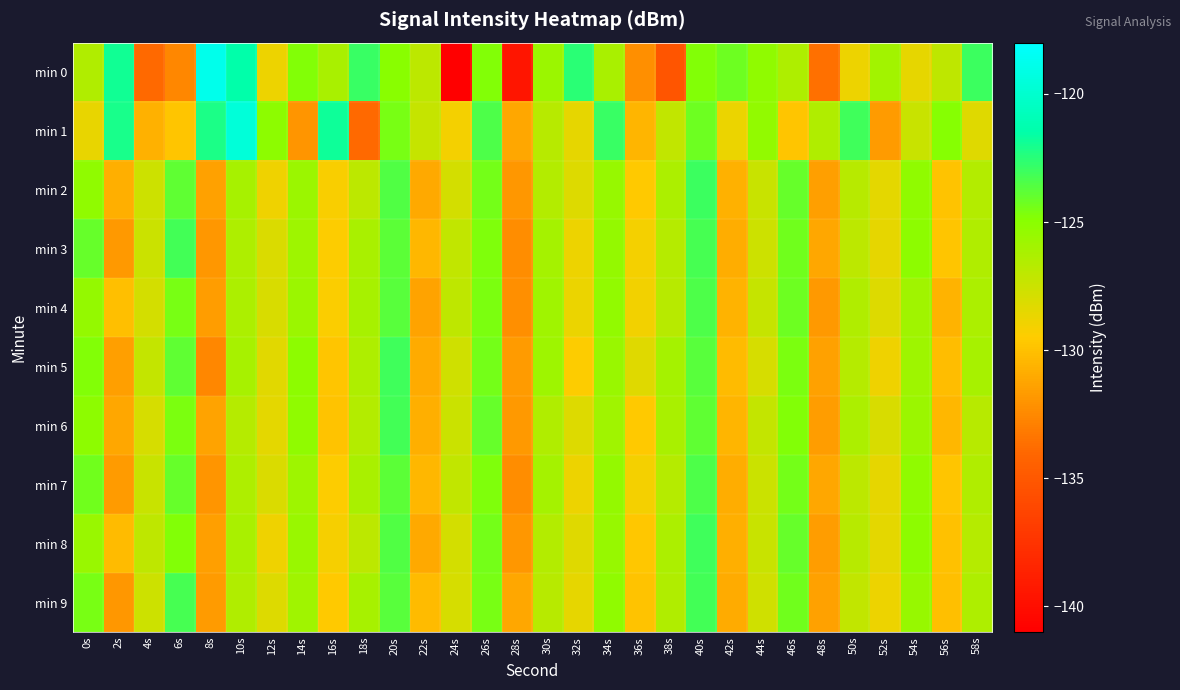

Reading left to right, extract all data points from this chart.

min 0: 0s=-126.5	2s=-121.9	4s=-133.9	6s=-132.6	8s=-118.9	10s=-121.4	12s=-128.8	14s=-124.8	16s=-126.2	18s=-122.9	20s=-125.0	22s=-127.0	24s=-140.9	26s=-124.8	28s=-139.5	30s=-125.7	32s=-122.5	34s=-126.2	36s=-132.2	38s=-135.2	40s=-124.8	42s=-124.3	44s=-125.3	46s=-126.4	48s=-133.6	50s=-128.9	52s=-125.9	54s=-128.5	56s=-127.0	58s=-123.0
min 1: 0s=-128.6	2s=-122.1	4s=-130.7	6s=-129.9	8s=-122.2	10s=-119.6	12s=-125.1	14s=-132.0	16s=-121.9	18s=-134.0	20s=-124.5	22s=-127.3	24s=-129.1	26s=-123.4	28s=-131.2	30s=-126.8	32s=-128.6	34s=-122.9	36s=-130.5	38s=-127.1	40s=-124.2	42s=-128.7	44s=-125.3	46s=-129.8	48s=-126.5	50s=-123.1	52s=-131.7	54s=-127.4	56s=-124.9	58s=-128.3
min 2: 0s=-125.2	2s=-130.8	4s=-127.6	6s=-123.9	8s=-131.4	10s=-126.1	12s=-128.9	14s=-125.7	16s=-129.3	18s=-126.9	20s=-123.5	22s=-131.1	24s=-127.8	26s=-124.4	28s=-131.9	30s=-126.6	32s=-128.2	34s=-125.5	36s=-129.6	38s=-126.3	40s=-123.0	42s=-130.7	44s=-127.4	46s=-124.1	48s=-131.5	50s=-126.8	52s=-128.5	54s=-125.2	56s=-129.9	58s=-126.6
min 3: 0s=-124.1	2s=-131.8	4s=-127.5	6s=-123.2	8s=-131.9	10s=-126.4	12s=-128.1	14s=-125.8	16s=-129.5	18s=-126.2	20s=-123.8	22s=-130.4	24s=-127.1	26s=-124.7	28s=-132.3	30s=-126.0	32s=-128.8	34s=-125.4	36s=-129.1	38s=-126.7	40s=-123.3	42s=-130.9	44s=-127.6	46s=-124.3	48s=-131.2	50s=-126.9	52s=-128.6	54s=-125.1	56s=-129.8	58s=-126.5
min 4: 0s=-125.4	2s=-130.1	4s=-127.8	6s=-124.5	8s=-131.6	10s=-126.3	12s=-128.0	14s=-125.7	16s=-129.4	18s=-126.1	20s=-123.7	22s=-131.3	24s=-127.0	26s=-124.6	28s=-132.2	30s=-125.9	32s=-128.7	34s=-125.3	36s=-129.0	38s=-126.8	40s=-123.4	42s=-130.6	44s=-127.3	46s=-124.2	48s=-131.8	50s=-126.5	52s=-128.2	54s=-125.9	56s=-130.6	58s=-126.3
min 5: 0s=-124.8	2s=-131.5	4s=-127.2	6s=-123.9	8s=-132.6	10s=-126.1	12s=-128.4	14s=-125.1	16s=-129.8	18s=-126.4	20s=-123.1	22s=-131.0	24s=-127.7	26s=-124.4	28s=-131.7	30s=-125.8	32s=-129.5	34s=-125.6	36s=-128.3	38s=-126.0	40s=-123.7	42s=-130.3	44s=-127.9	46s=-124.6	48s=-131.4	50s=-126.7	52s=-128.9	54s=-125.8	56s=-130.2	58s=-126.1
min 6: 0s=-125.1	2s=-131.2	4s=-127.9	6s=-124.6	8s=-131.3	10s=-126.7	12s=-128.5	14s=-125.2	16s=-129.9	18s=-126.6	20s=-123.2	22s=-130.8	24s=-127.5	26s=-124.1	28s=-131.8	30s=-126.5	32s=-128.2	34s=-125.9	36s=-129.6	38s=-126.2	40s=-123.9	42s=-130.5	44s=-127.2	46s=-124.8	48s=-131.6	50s=-126.3	52s=-128.0	54s=-125.7	56s=-130.4	58s=-126.8
min 7: 0s=-124.3	2s=-131.7	4s=-127.4	6s=-124.1	8s=-132.0	10s=-126.4	12s=-128.1	14s=-125.8	16s=-129.5	18s=-126.2	20s=-123.8	22s=-130.4	24s=-127.1	26s=-124.7	28s=-132.3	30s=-126.0	32s=-128.8	34s=-125.4	36s=-129.1	38s=-126.7	40s=-123.4	42s=-130.9	44s=-127.5	46s=-124.4	48s=-131.2	50s=-126.9	52s=-128.6	54s=-125.2	56s=-129.8	58s=-126.5
min 8: 0s=-125.6	2s=-130.3	4s=-127.0	6s=-124.8	8s=-131.5	10s=-126.2	12s=-128.9	14s=-125.6	16s=-129.2	18s=-126.9	20s=-123.5	22s=-131.1	24s=-127.8	26s=-124.4	28s=-131.9	30s=-126.6	32s=-128.3	34s=-125.5	36s=-129.7	38s=-126.3	40s=-123.1	42s=-130.8	44s=-127.4	46s=-124.1	48s=-131.6	50s=-126.8	52s=-128.5	54s=-125.1	56s=-130.0	58s=-126.7
min 9: 0s=-124.5	2s=-131.9	4s=-127.6	6s=-123.3	8s=-131.7	10s=-126.5	12s=-128.2	14s=-125.9	16s=-129.6	18s=-126.1	20s=-123.7	22s=-130.3	24s=-127.9	26s=-124.5	28s=-131.2	30s=-126.8	32s=-128.6	34s=-125.2	36s=-129.9	38s=-126.5	40s=-123.2	42s=-131.0	44s=-127.7	46s=-124.3	48s=-131.4	50s=-127.1	52s=-128.8	54s=-125.5	56s=-130.1	58s=-126.4